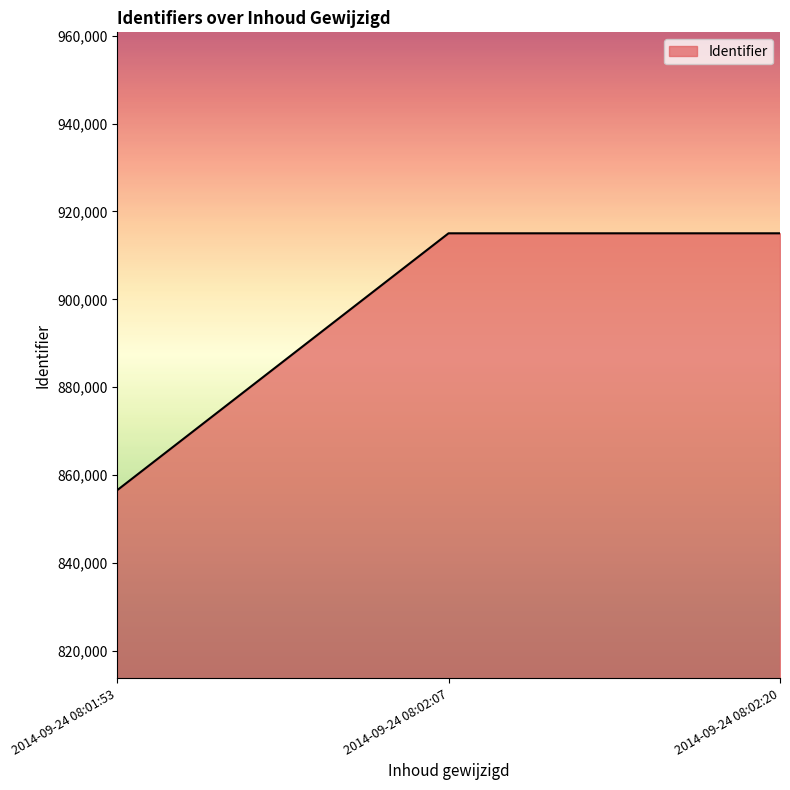

What is the smallest value displayed?

856531